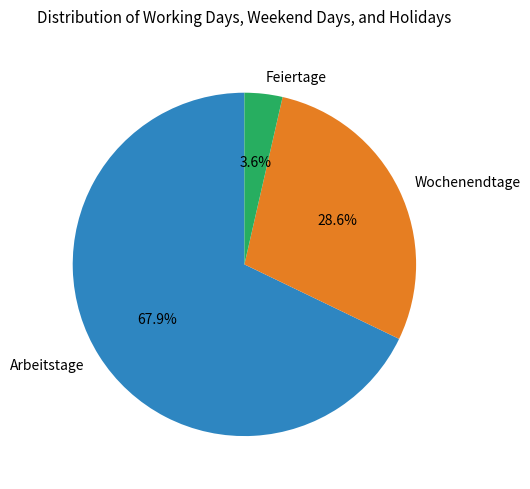

Rank the categories by value from highest to lowest.

Arbeitstage, Wochenendtage, Feiertage